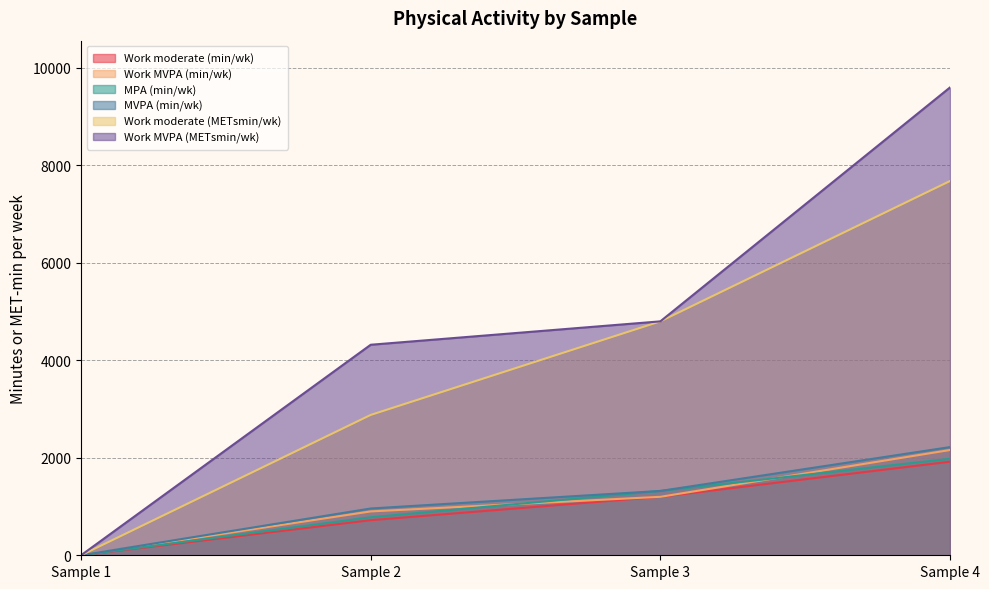

True or false: MPA (min/wk) has a value of 757 at Sample 3.

False